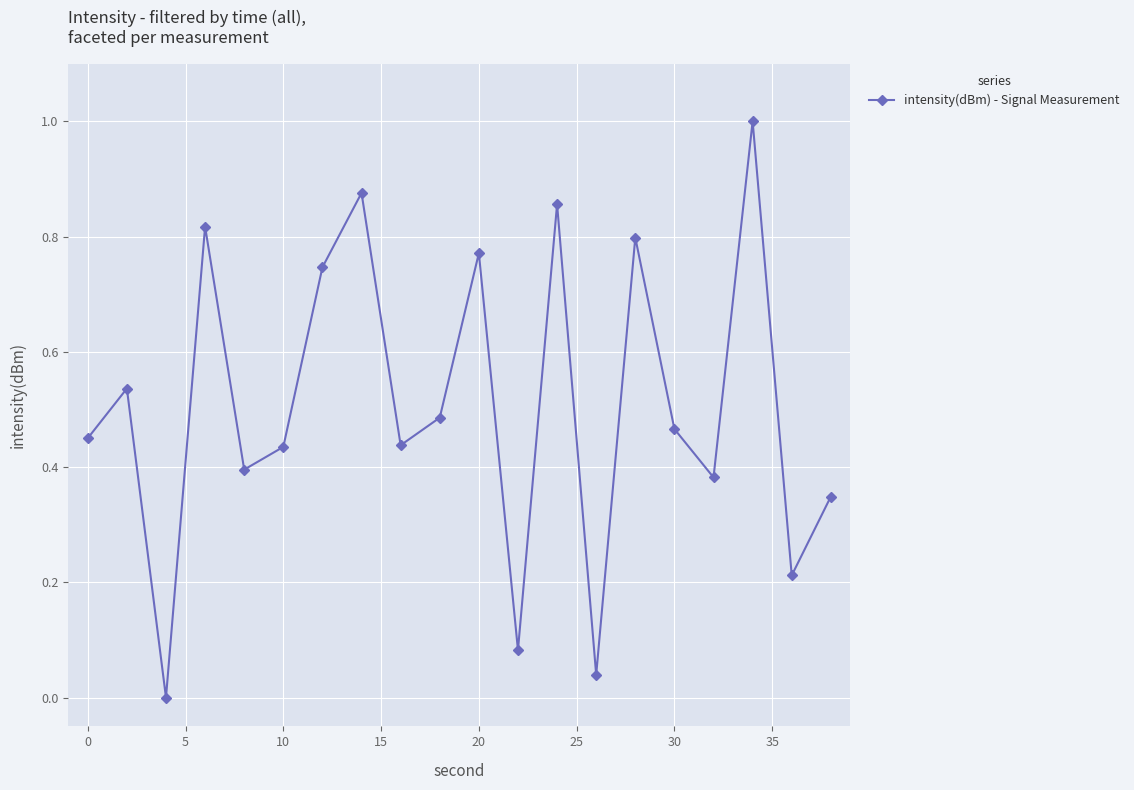

What is the difference between the maximum and minimum values?

1.0